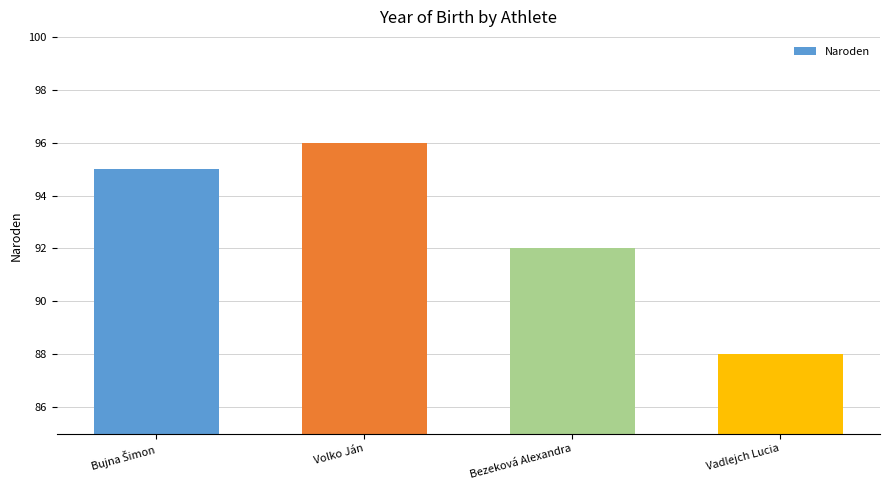

Reading left to right, transcribe all the data shown in this chart.

95	96	92	88